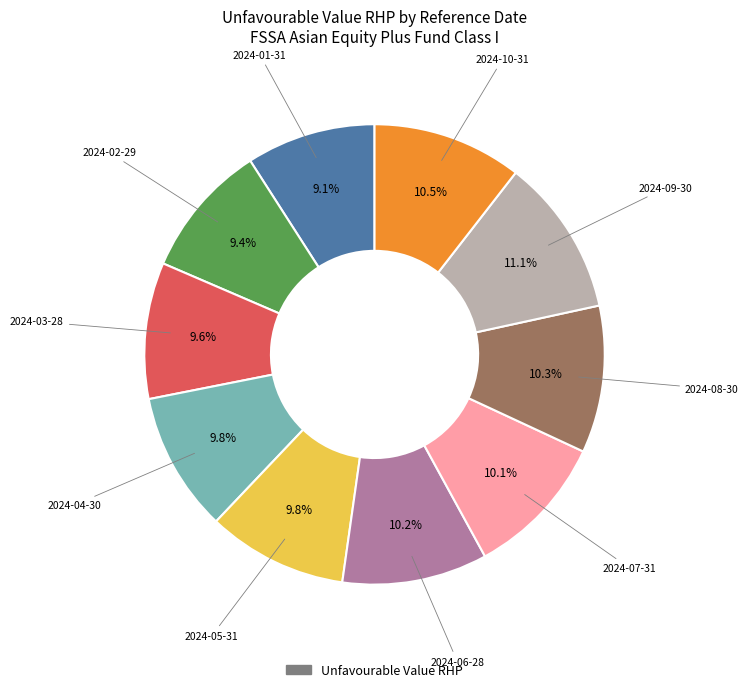

To the nearest percent, what is the difference between the largest and smallest slice percentages?

2%